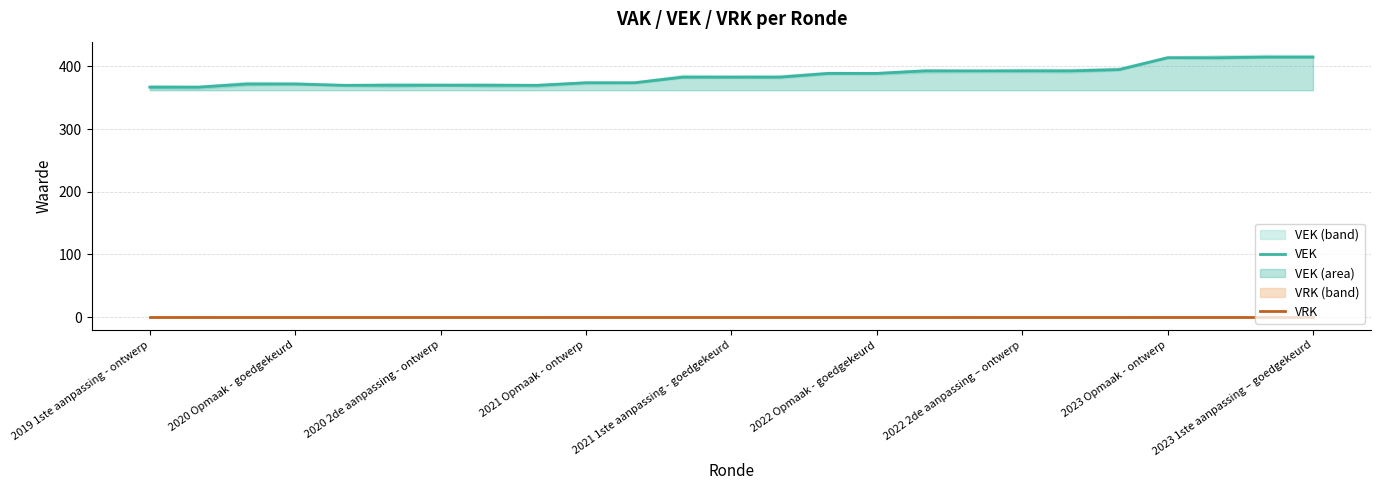

True or false: VRK has more than 2 interior local peaks.

False